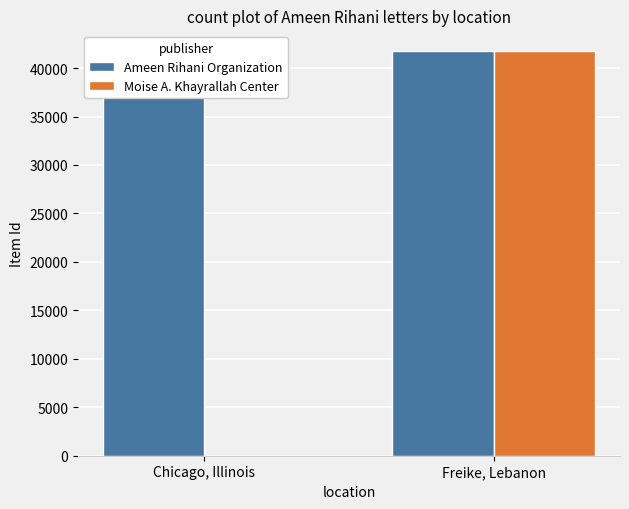

Which series has the largest total across all categories?

Ameen Rihani Organization